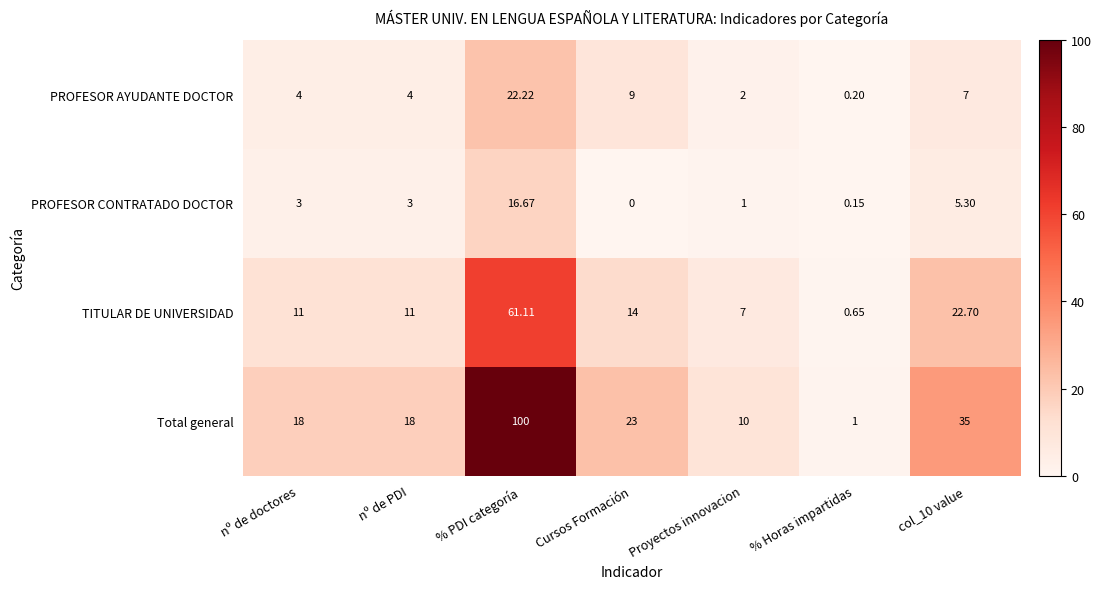

List the series in order of their peak value, highest first.

Total general, TITULAR DE UNIVERSIDAD, PROFESOR AYUDANTE DOCTOR, PROFESOR CONTRATADO DOCTOR